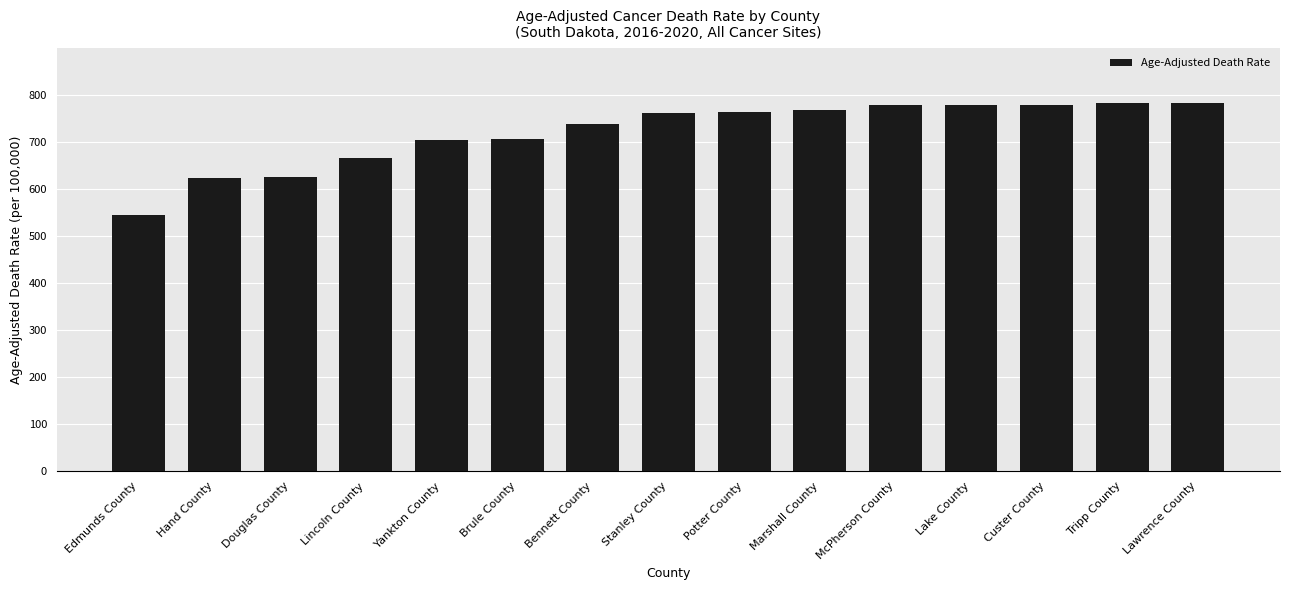

What is the sum of the values at Douglas County and Bennett County?

1362.0